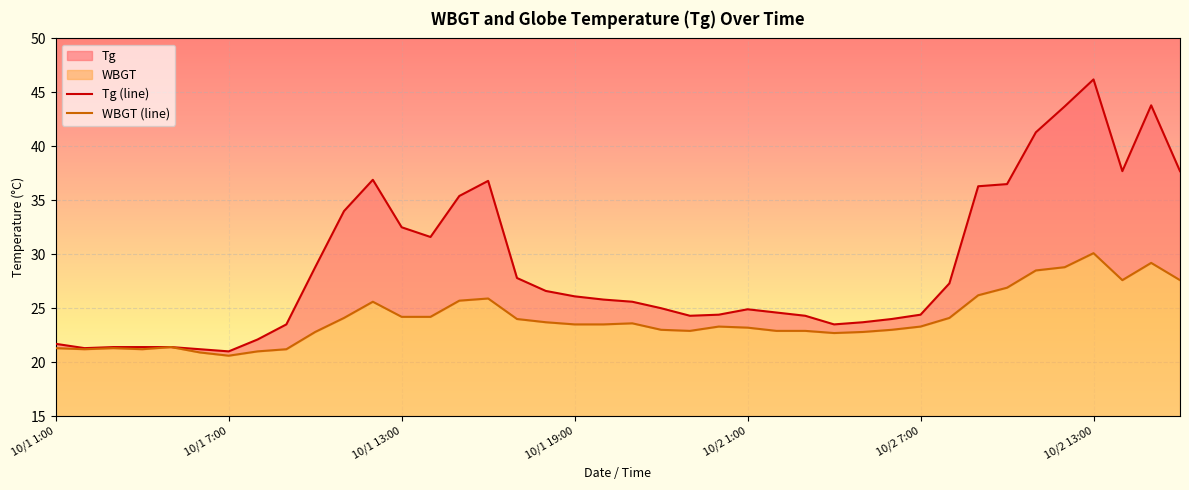

What is the difference between the WBGT (line) values at 39 and 20?

4.0